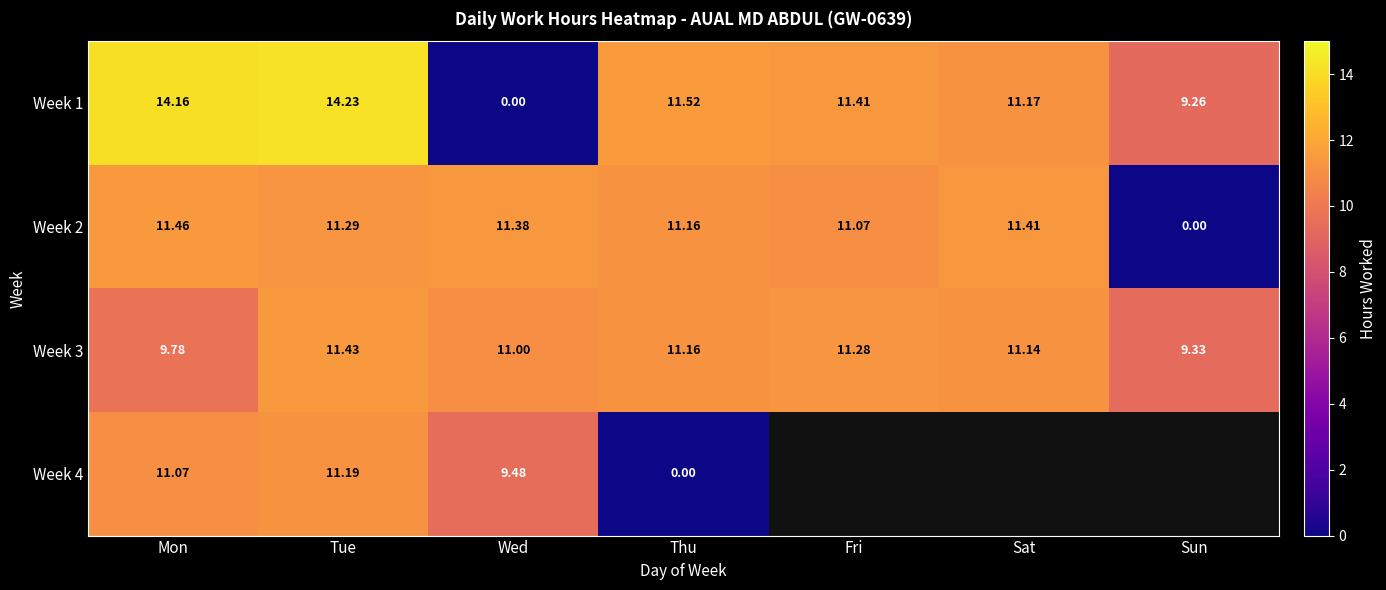

Is it true that Week 4 equals 19.8 at Tue?

False